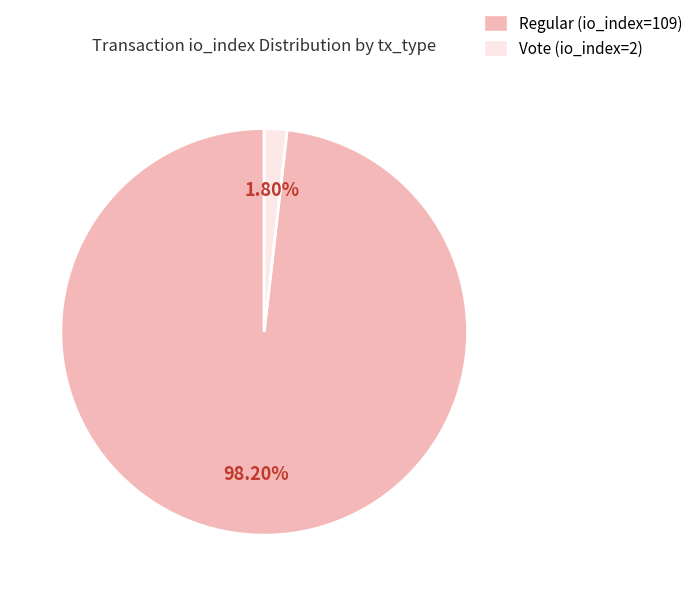

Does Regular (io_index=109) account for over 50% of the chart?

Yes